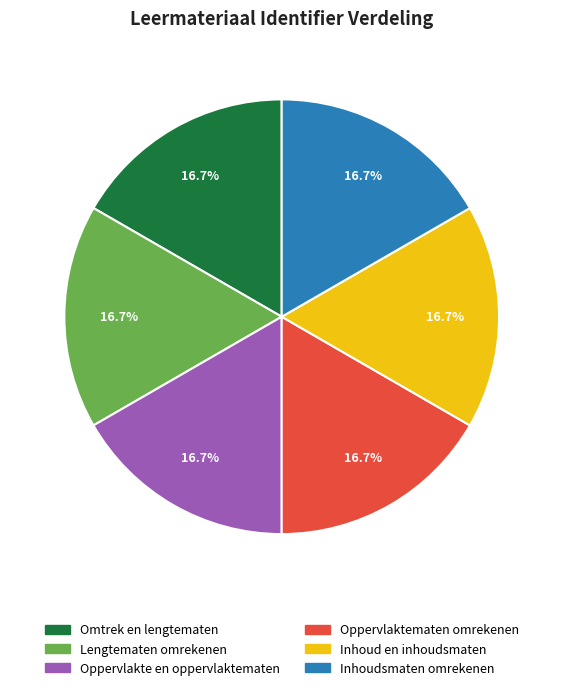

Is there a majority slice in this chart?

No